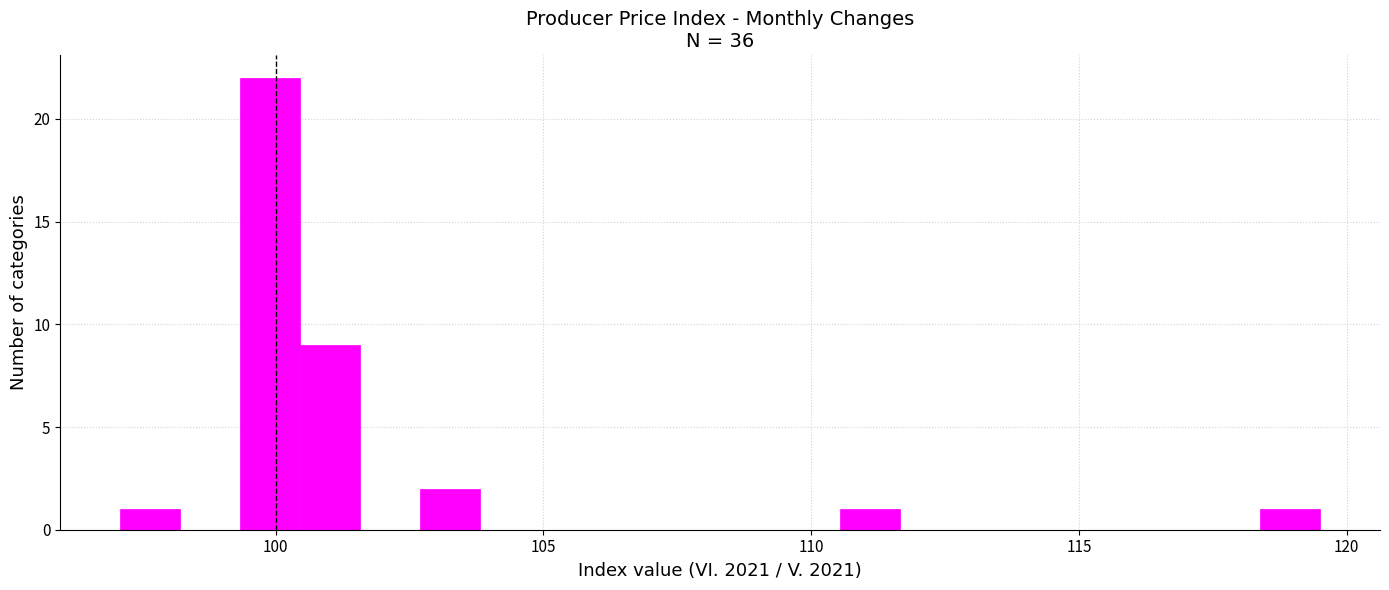

Around what value on the x-axis is the tallest bar? Give the approximate position of its centre, as read against the axis.

100.0